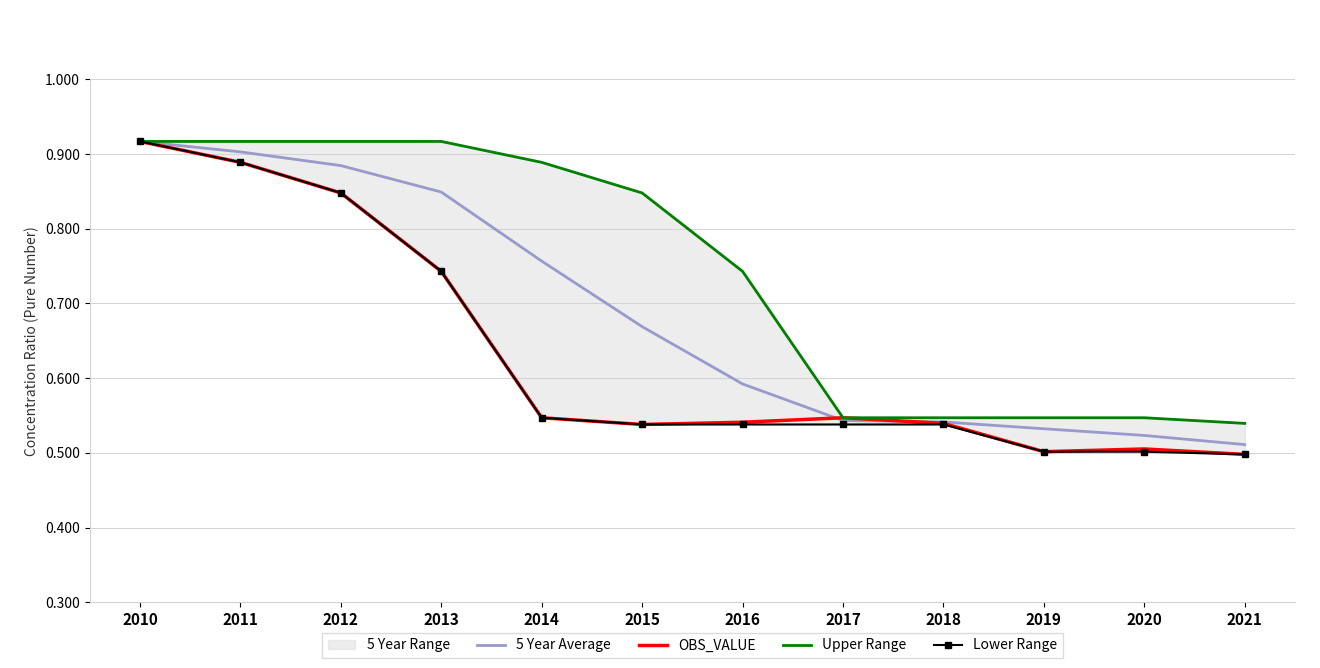

What is the minimum value for 5 Year Average?

0.5